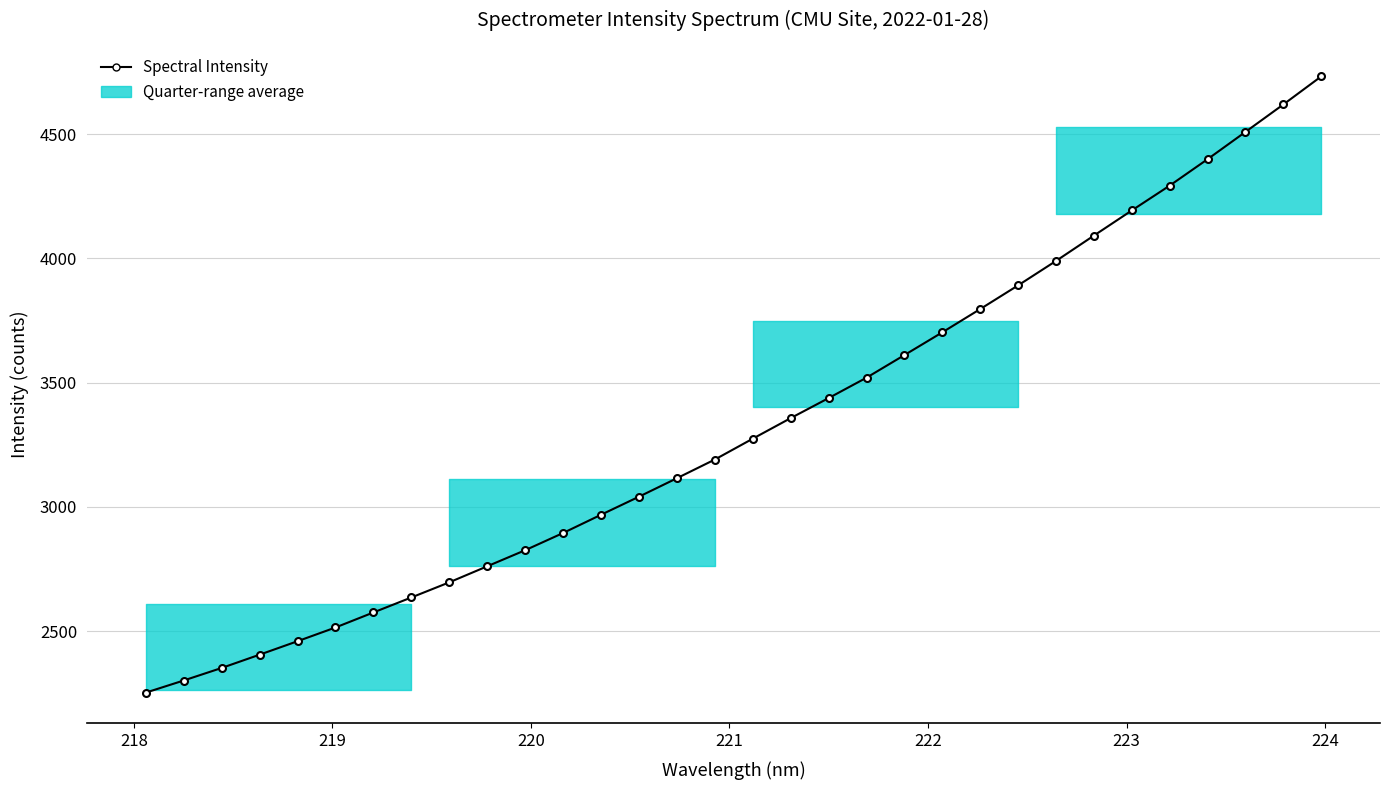

What is the minimum value shown in the chart?

2251.8